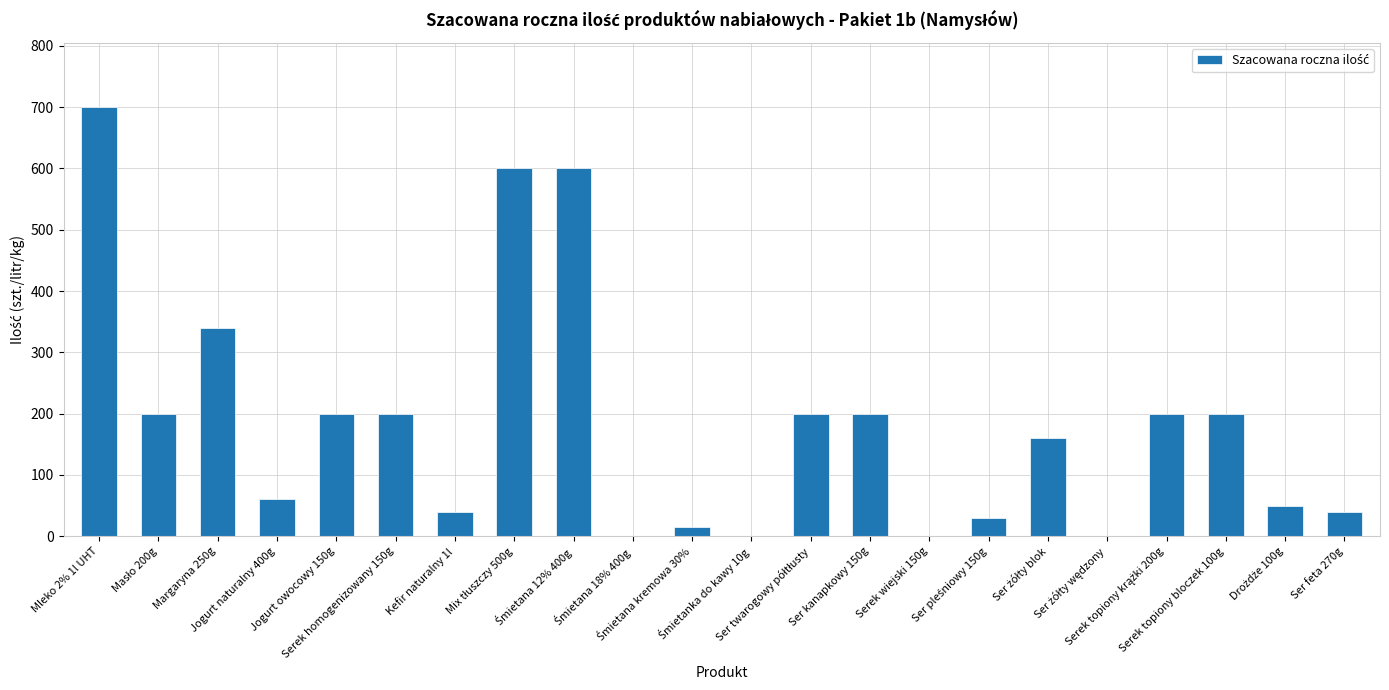

Reading left to right, extract all data points from this chart.

700	200	340	60	200	200	40	600	600	0	15	0	200	200	0	30	160	0	200	200	50	40